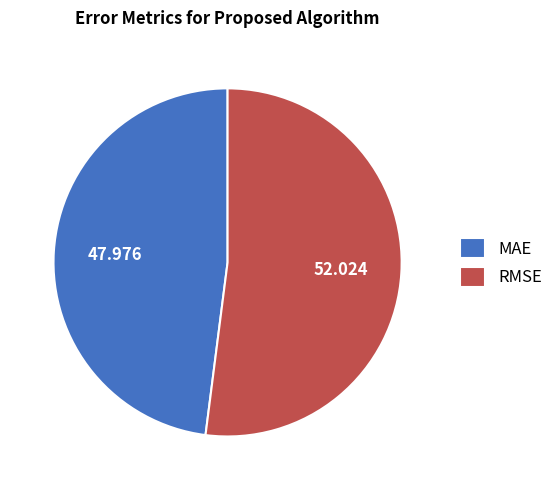

Which slice is the smallest?

MAE